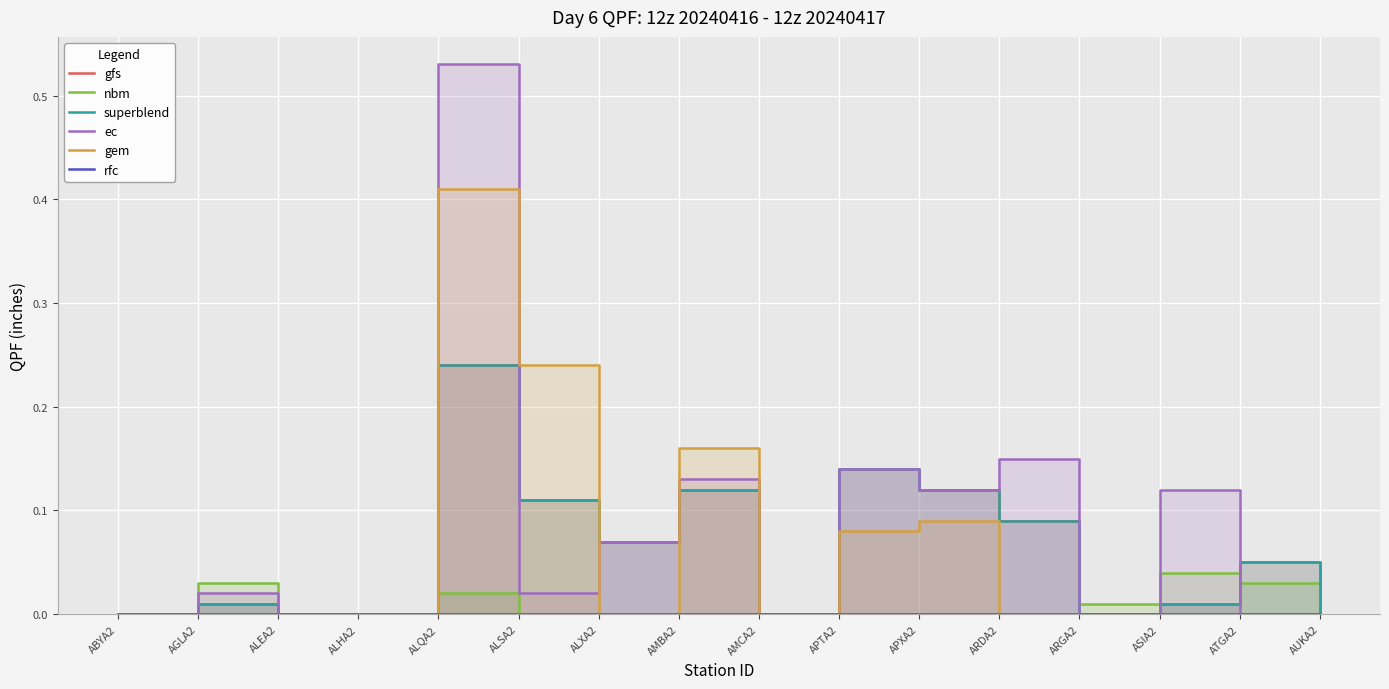

List the labels in order of nbm value, largest first.

ASIA2, AGLA2, ATGA2, ALQA2, ARGA2, ABYA2, ALEA2, ALHA2, ALSA2, ALXA2, AMBA2, AMCA2, APTA2, APXA2, ARDA2, AUKA2